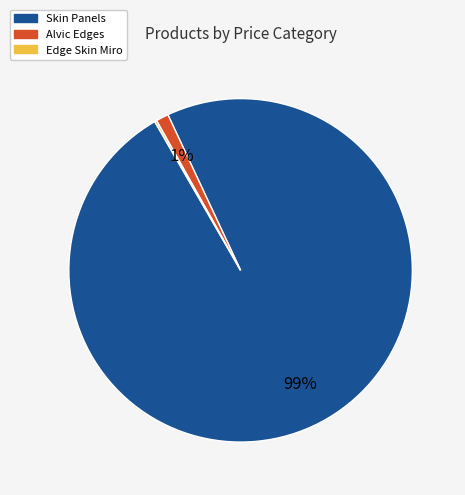

The Alvic Edges slice represents 13% of the pie. True or false?

False